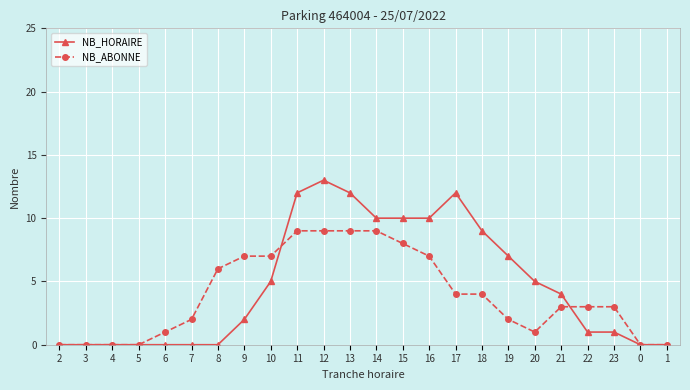

What are all the series names shown in the legend?

NB_HORAIRE, NB_ABONNE